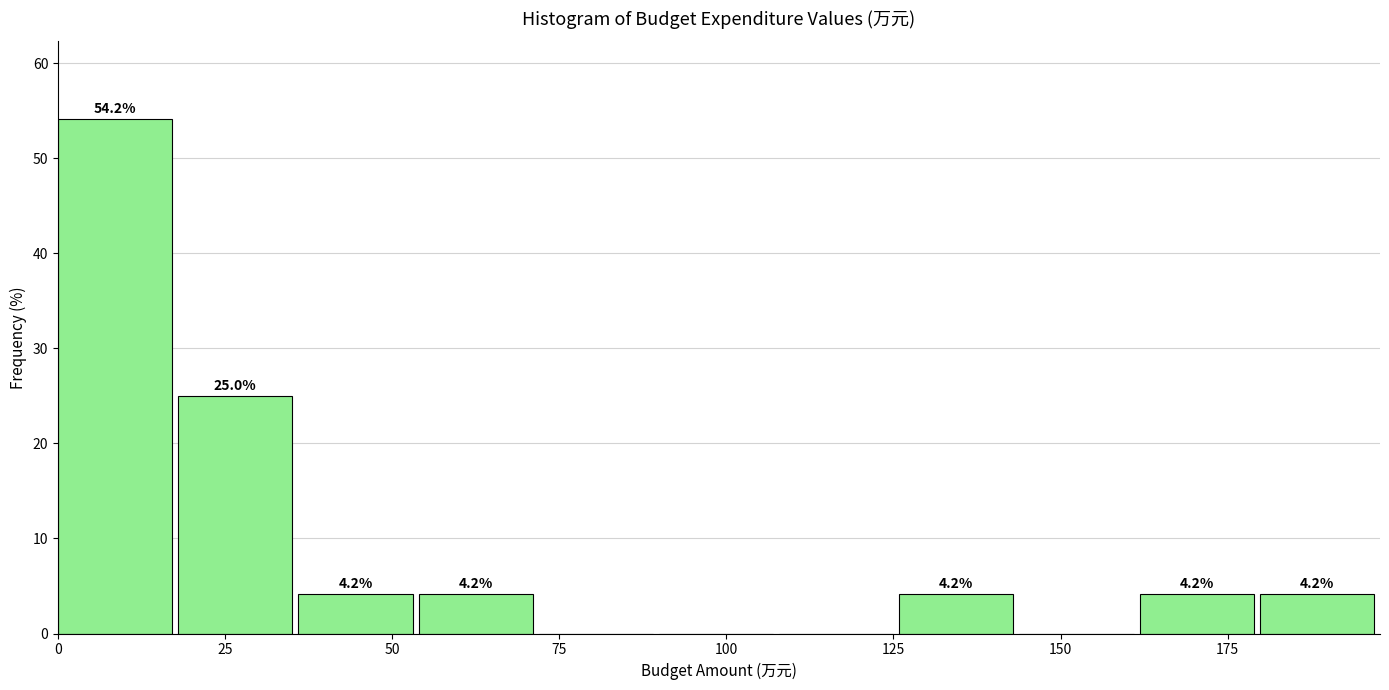

Read against the x-axis, roughly where is the centre of the tallest bar?

10